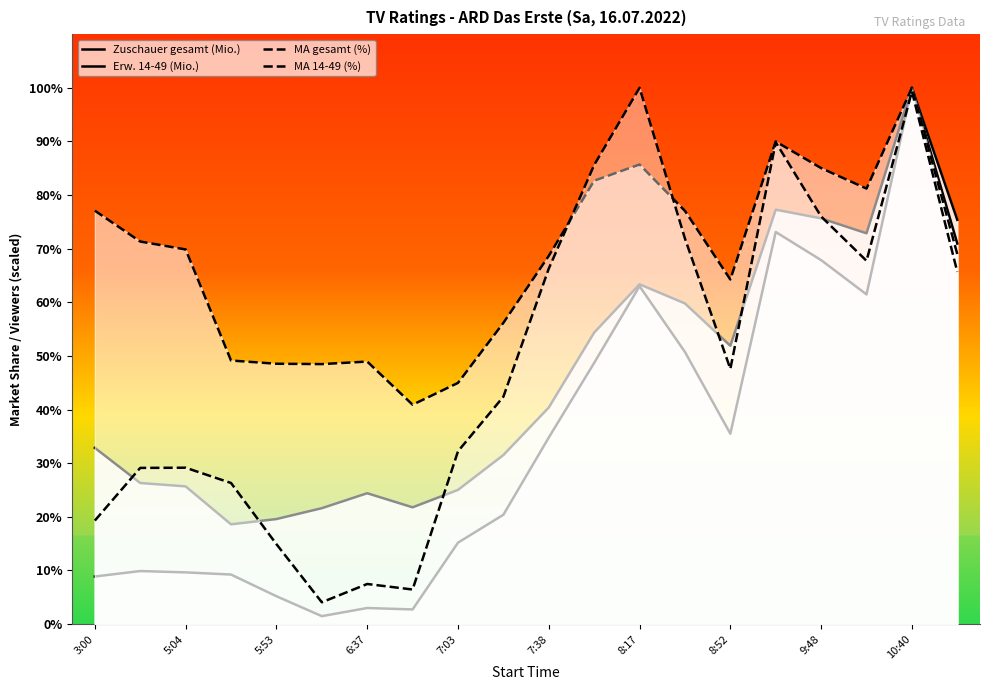

True or false: MA 14-49 (%) and Zuschauer gesamt (Mio.) cross at least once.

True